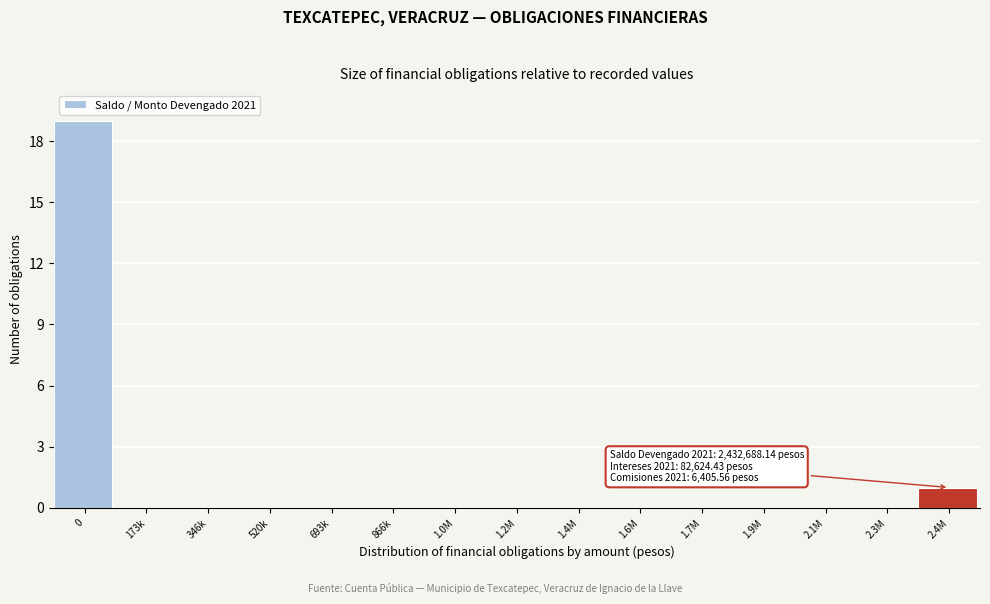

Reading left to right, list all the values displayed in this chart.

0=19	173k=0	346k=0	520k=0	693k=0	866k=0	1.0M=0	1.2M=0	1.4M=0	1.6M=0	1.7M=0	1.9M=0	2.1M=0	2.3M=0	2.4M=1